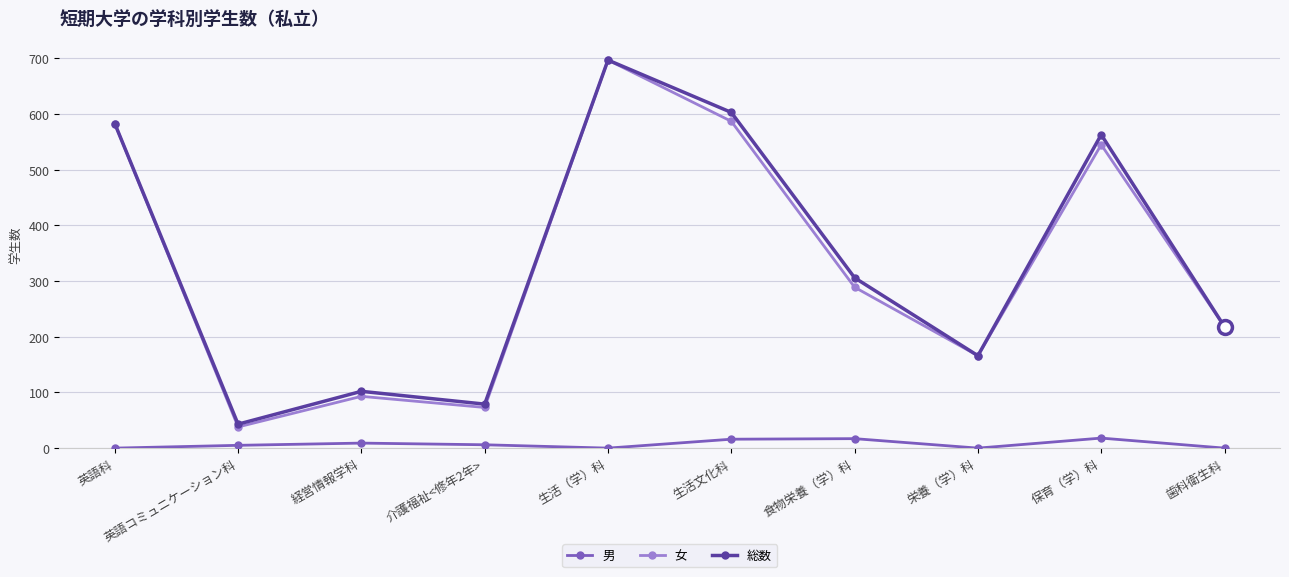

Which series has the largest total across all categories?

総数